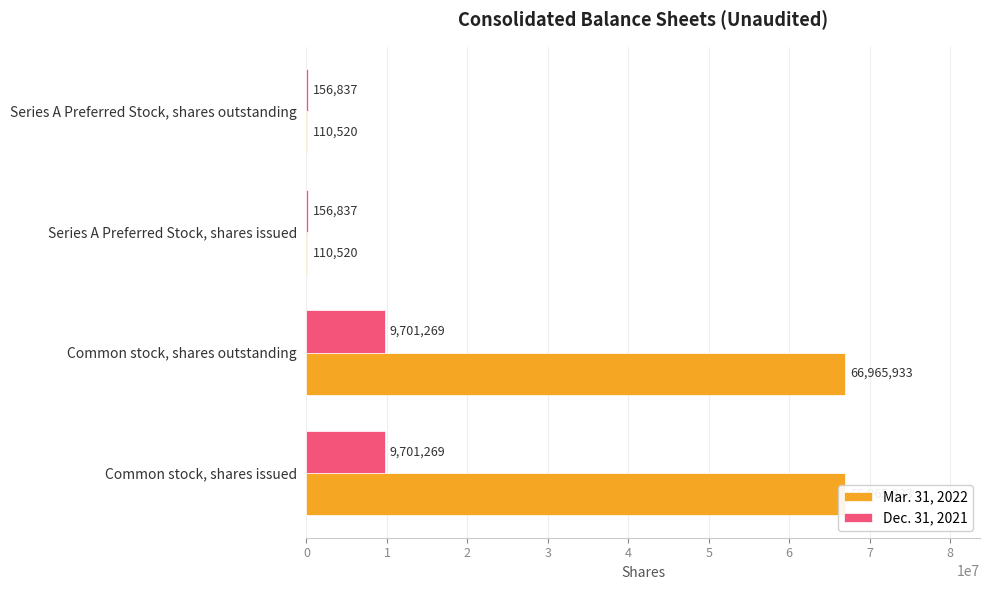

Between Common stock, shares issued and Common stock, shares outstanding, which series saw the biggest shift?

Mar. 31, 2022